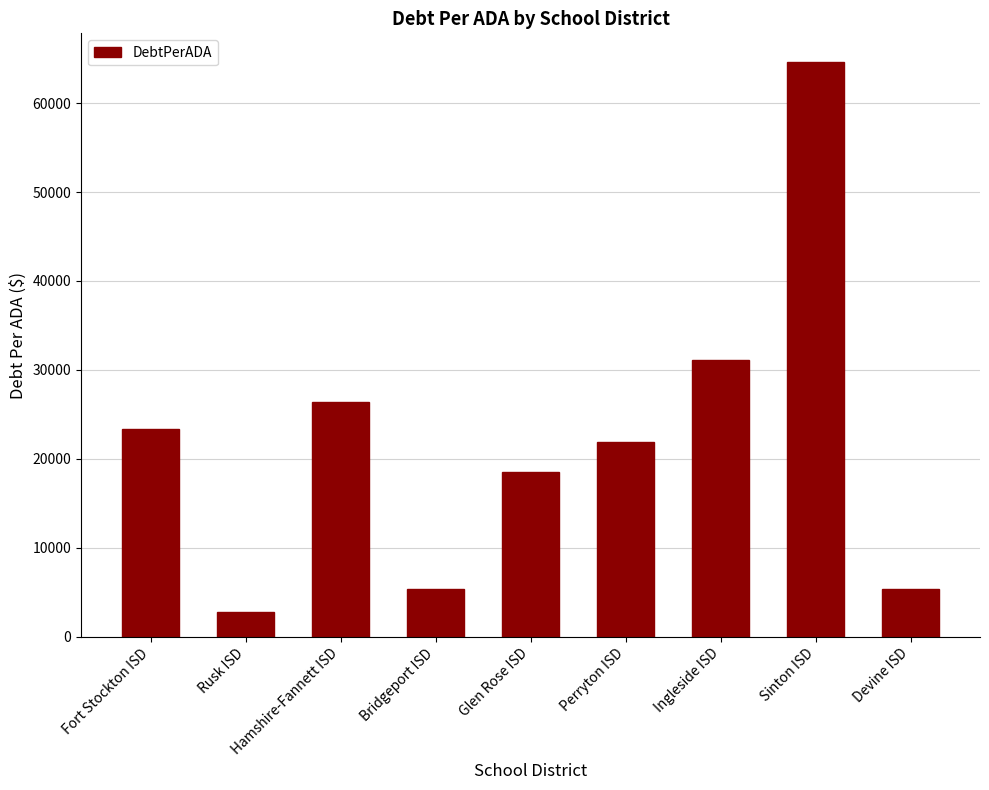

Between Ingleside ISD and Devine ISD, which is larger?

Ingleside ISD